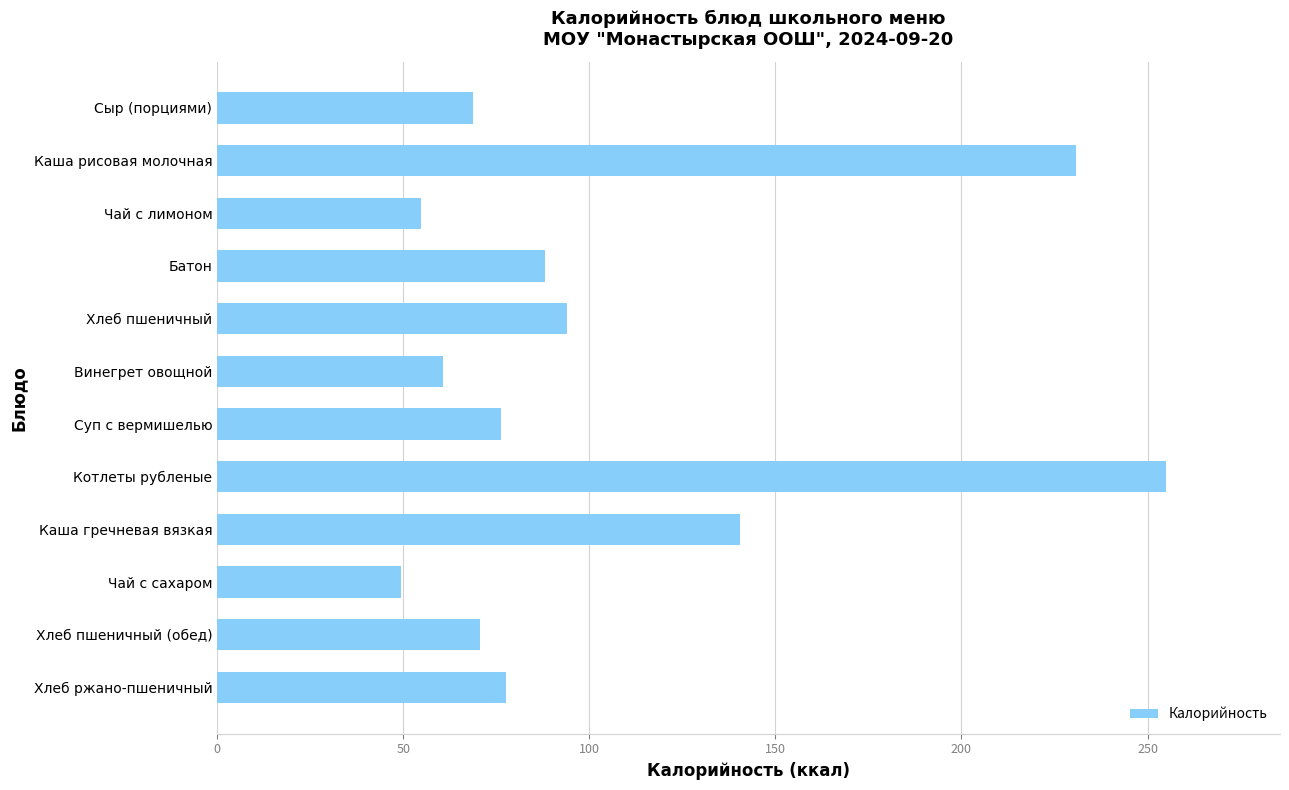

What is the label of the 3rd bar from the top?

Чай с лимоном